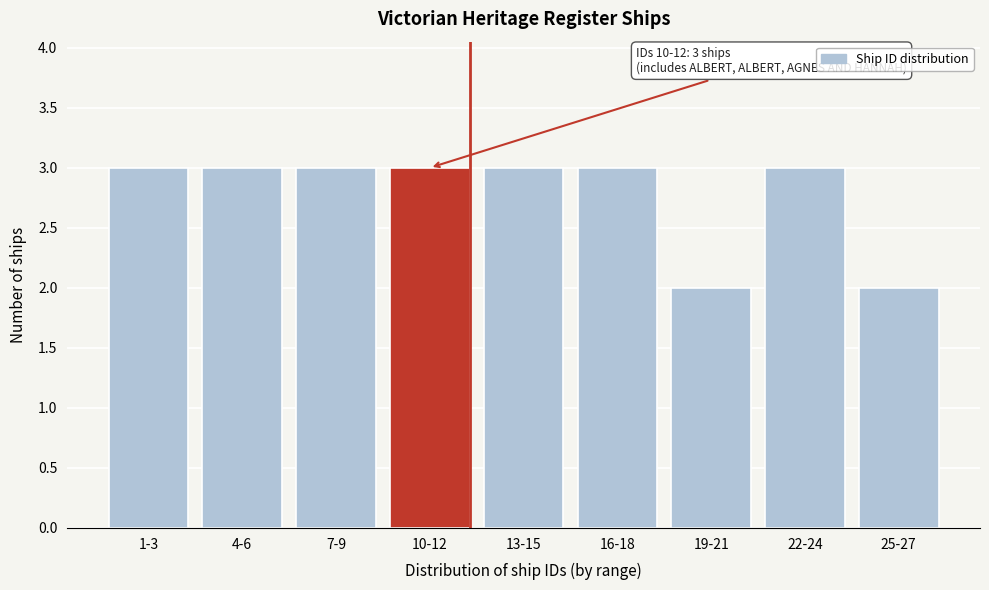

Reading right to left, transcribe all the data shown in this chart.

25-27=2	22-24=3	19-21=2	16-18=3	13-15=3	10-12=3	7-9=3	4-6=3	1-3=3